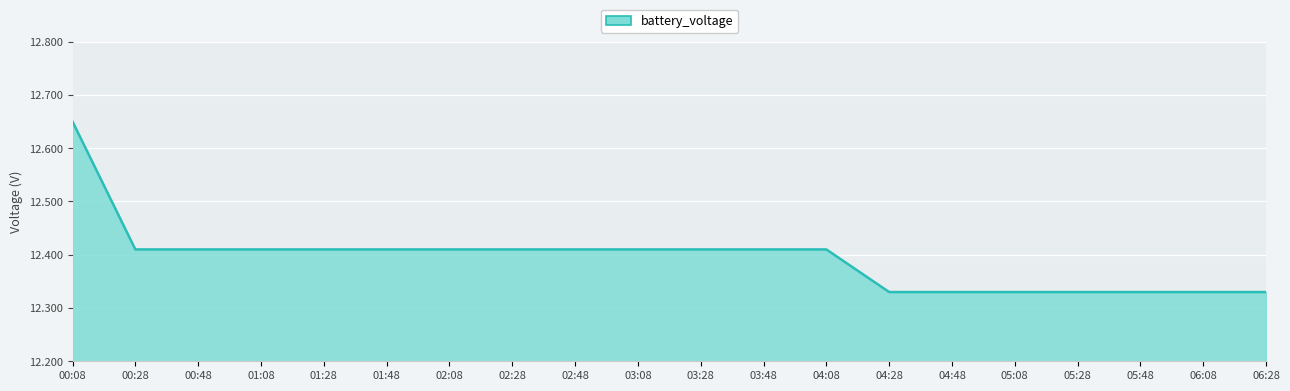

What is the difference between the values at 04:08 and 05:48?

0.1